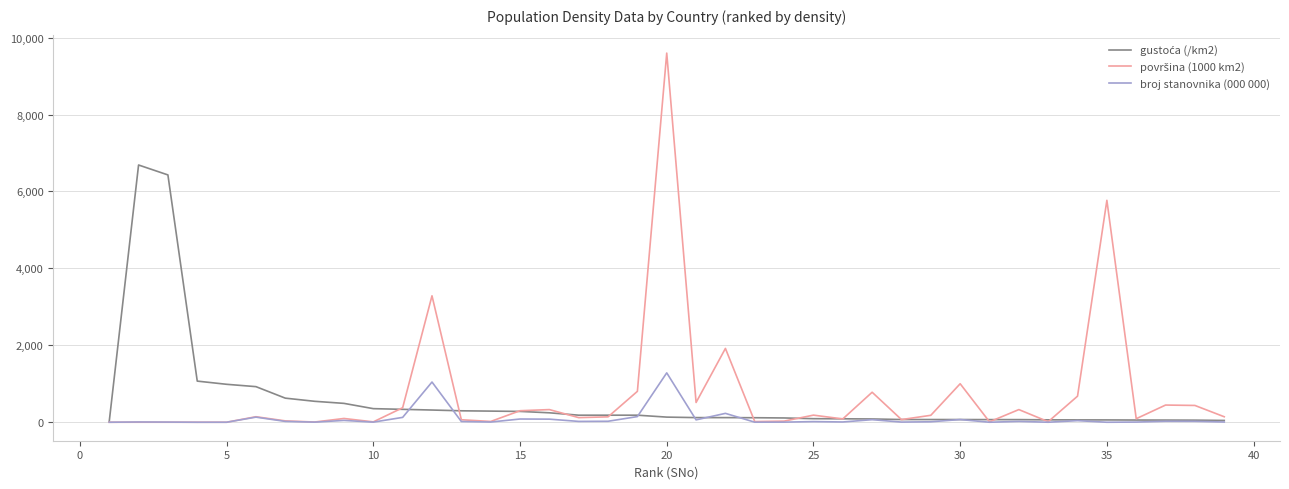

Is this an area chart (filled region under the line)?

No